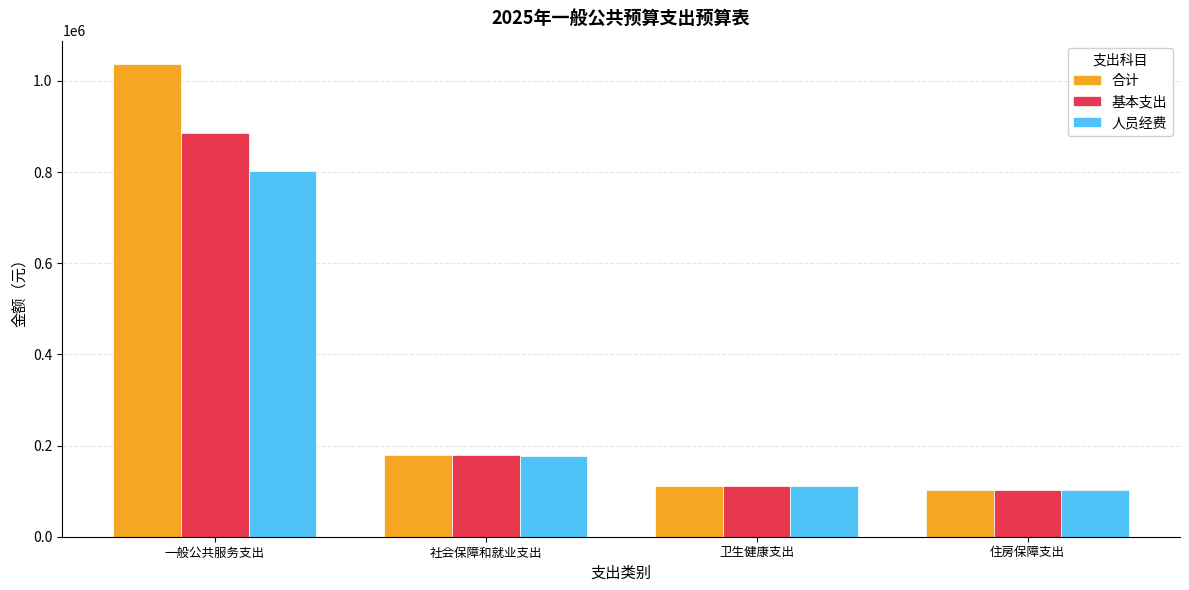

Reading left to right, list all the values displayed in this chart.

合计: 一般公共服务支出=1036553.3	社会保障和就业支出=179720.8	卫生健康支出=112110.2	住房保障支出=101928.0
基本支出: 一般公共服务支出=886553.3	社会保障和就业支出=179720.8	卫生健康支出=112110.2	住房保障支出=101928.0
人员经费: 一般公共服务支出=802413.3	社会保障和就业支出=177320.8	卫生健康支出=112110.2	住房保障支出=101928.0